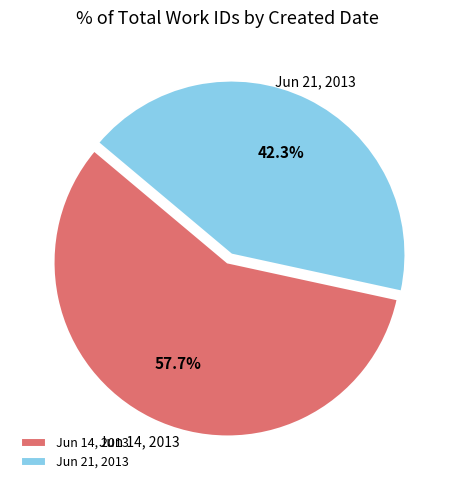

What is the ratio of the value at Jun 21, 2013 to the value at Jun 14, 2013?

0.7